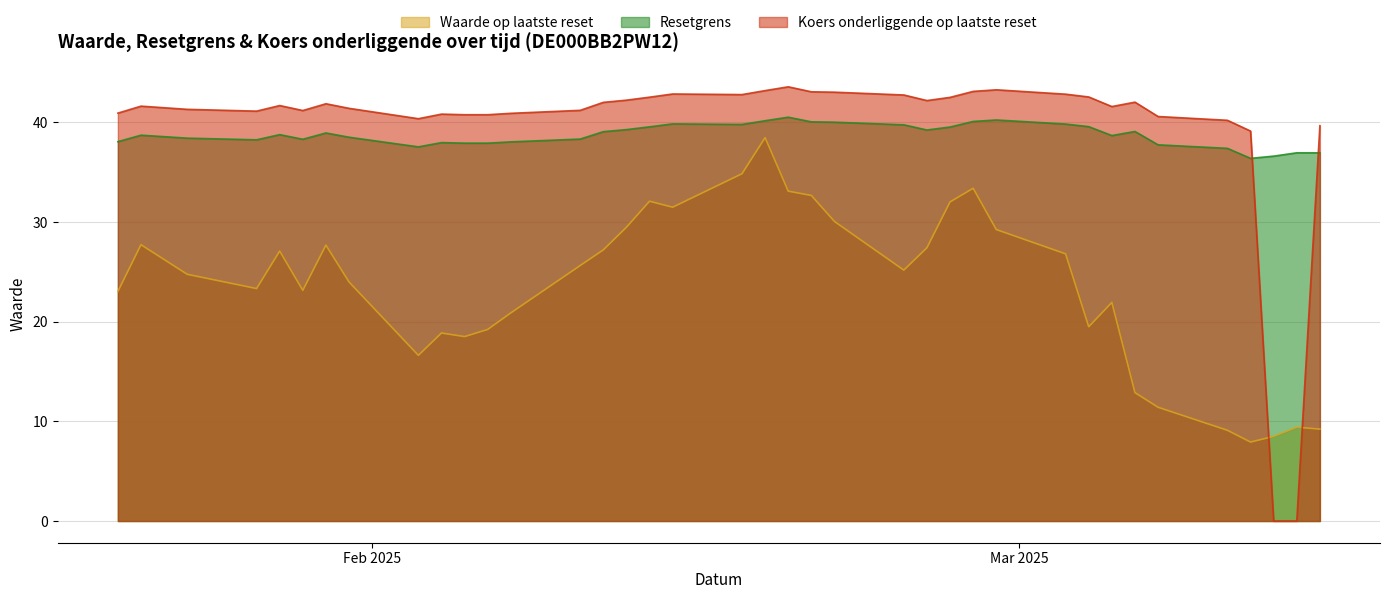

What is the maximum value shown in the chart?

43.6